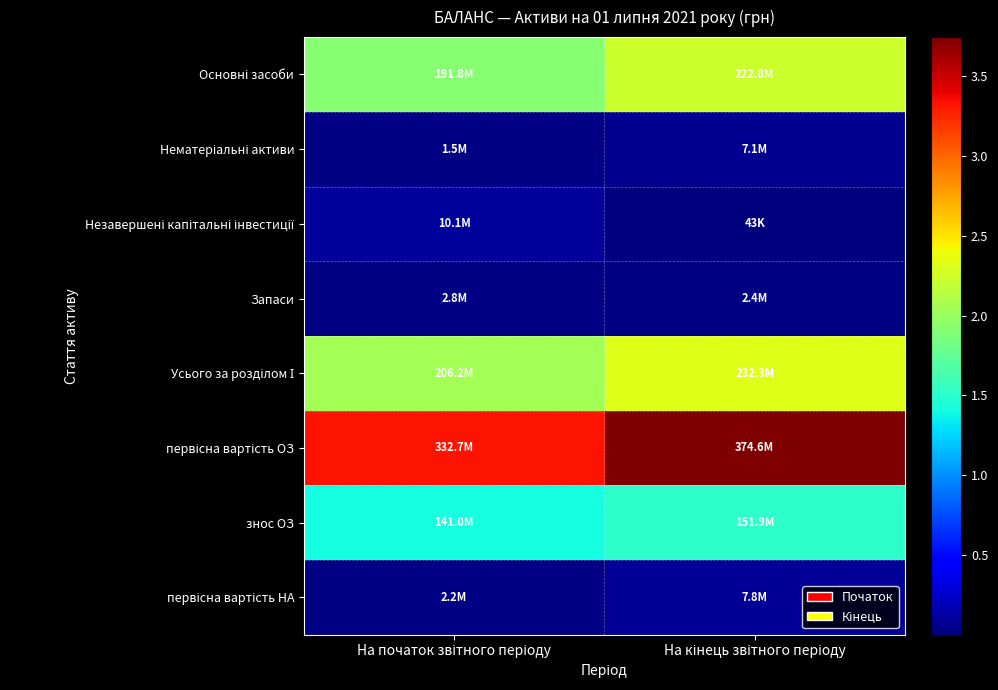

How many series are shown in this chart?

8